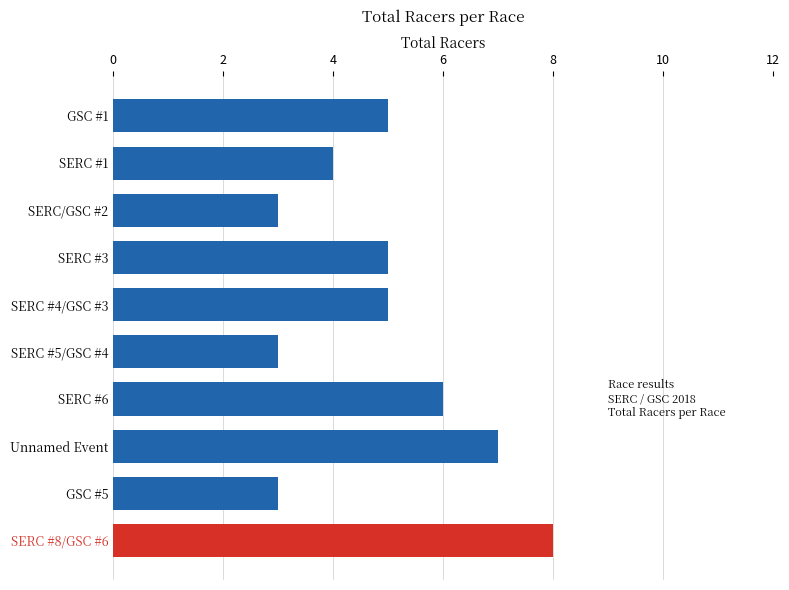

How many values are between 3 and 6?

8